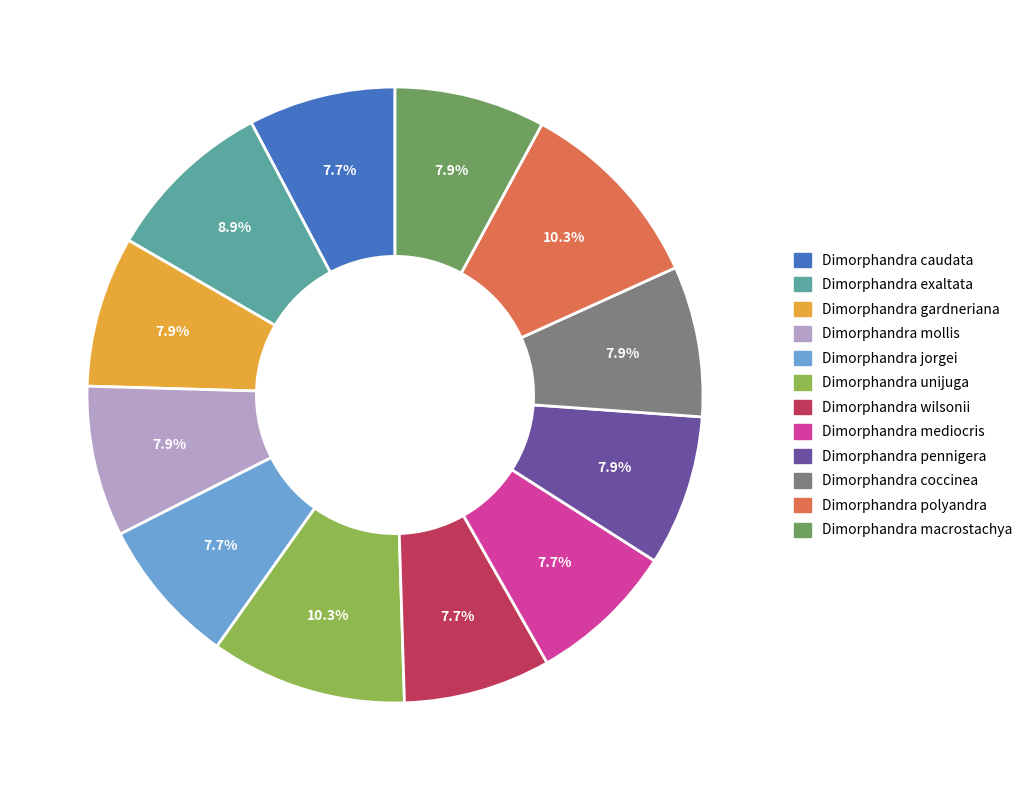

Is it true that Dimorphandra mediocris is 18% of the pie?

False